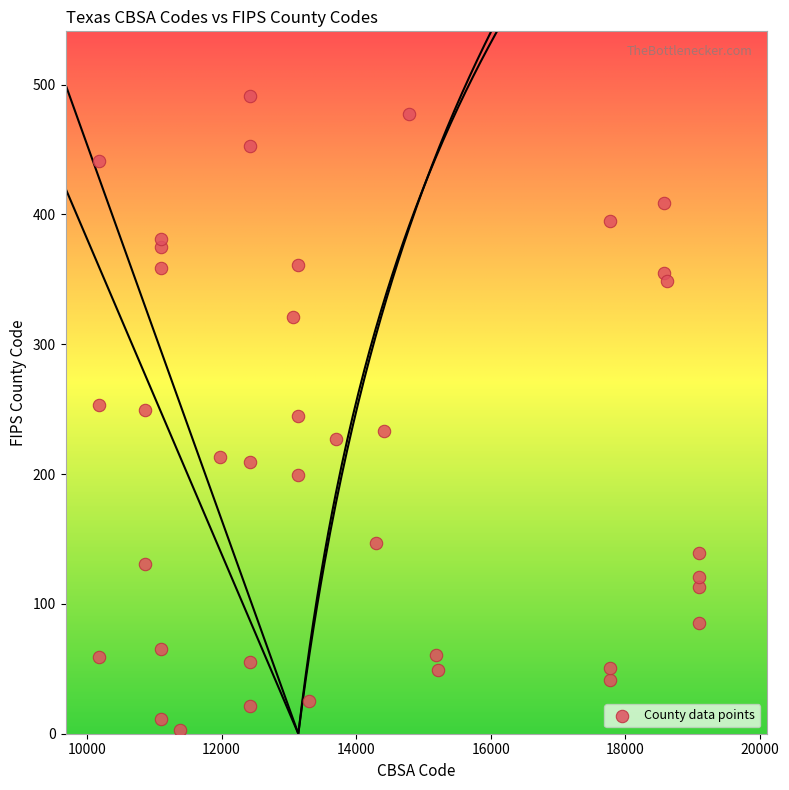

What is the range of X values (max minus min)?

8920